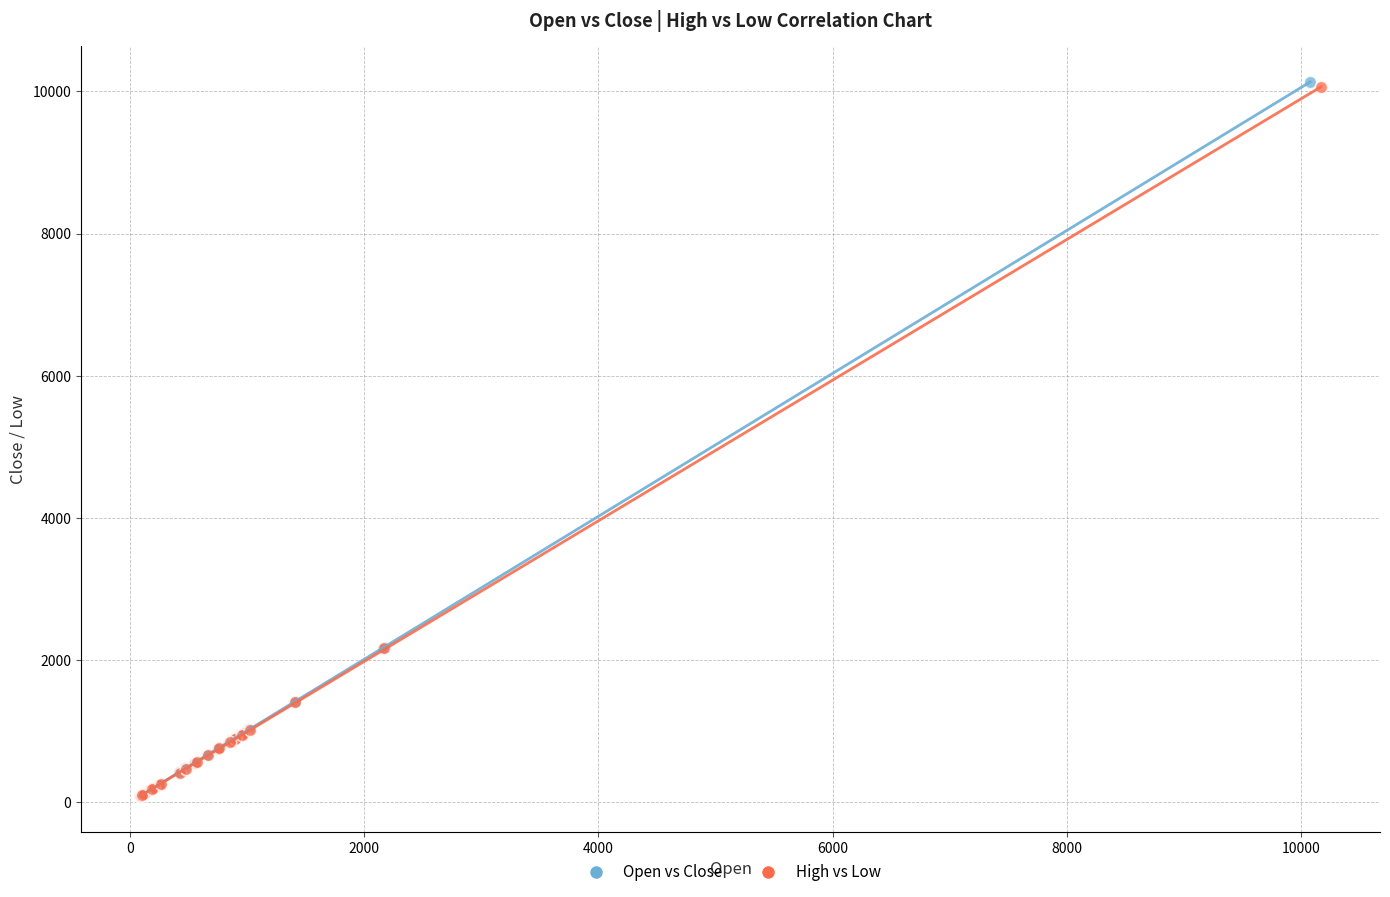

Which series has the widest spread of Y values?

Open vs Close